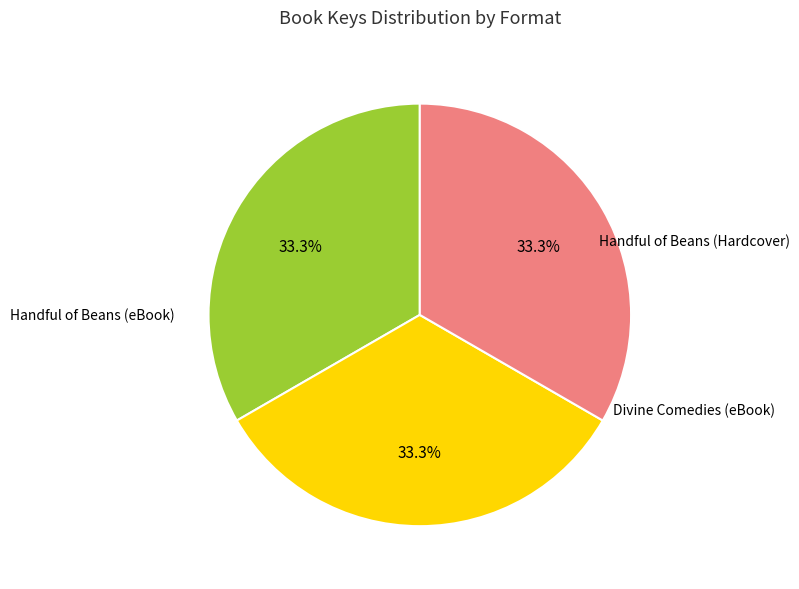

To the nearest percent, what is the average slice percentage?

33%